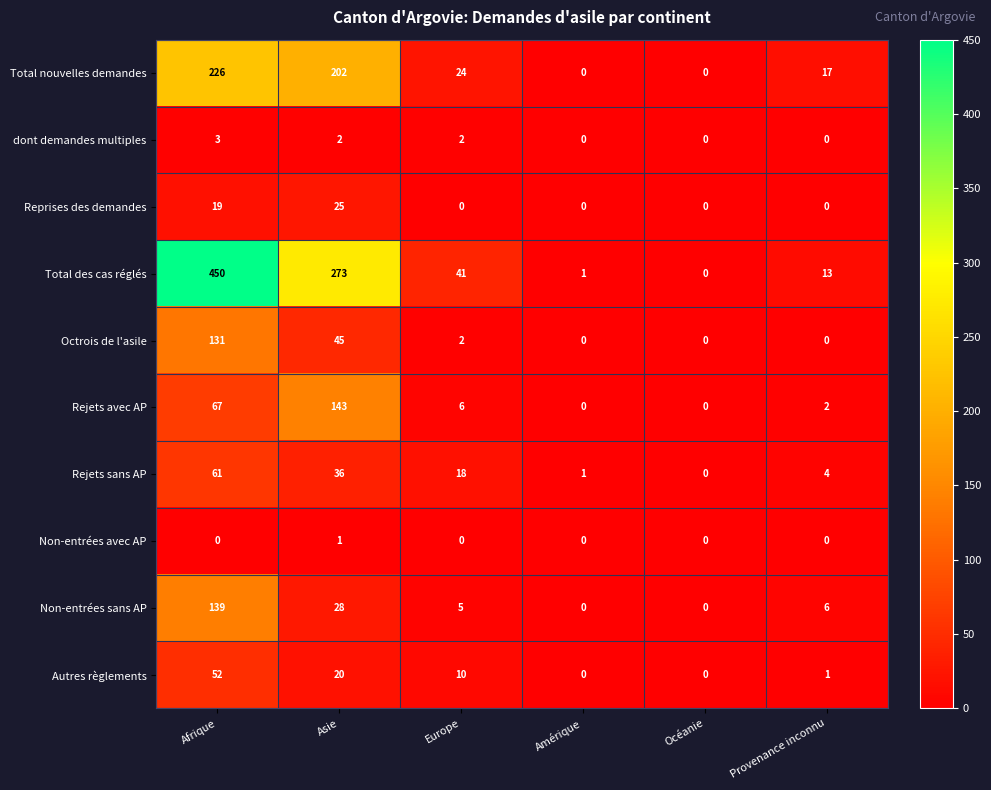

Which series changed the most between Afrique and Amérique?

Total des cas réglés